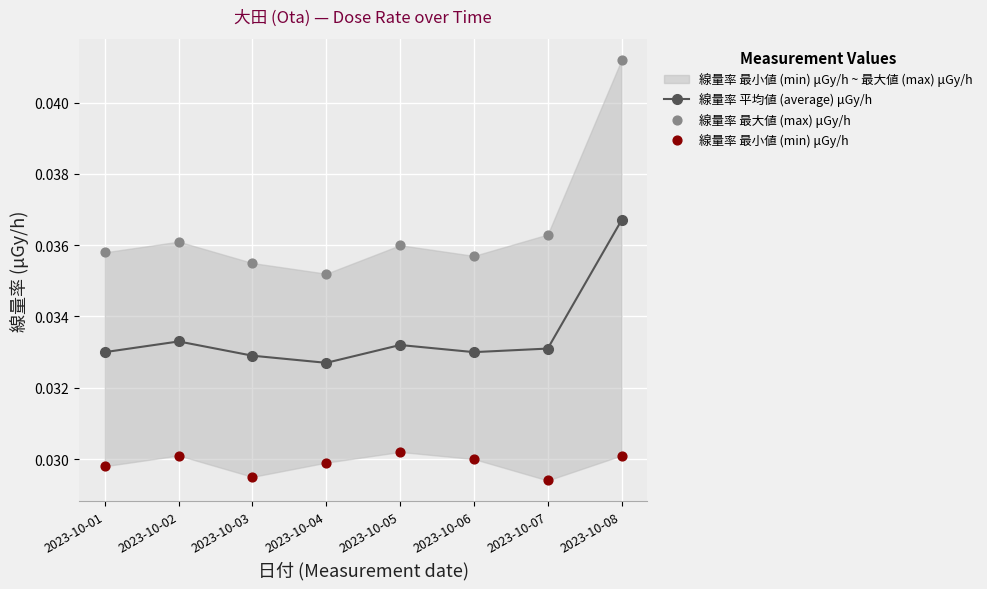

What are all the series names shown in the legend?

線量率 平均値 (average) μGy/h, 線量率 最大値 (max) μGy/h, 線量率 最小値 (min) μGy/h